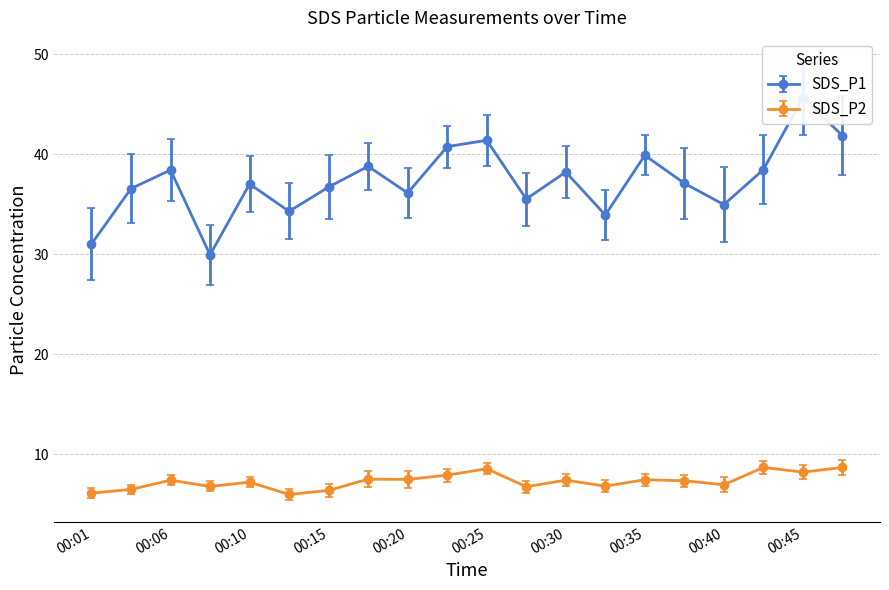

Does the chart display data point markers on the line(s)?

Yes